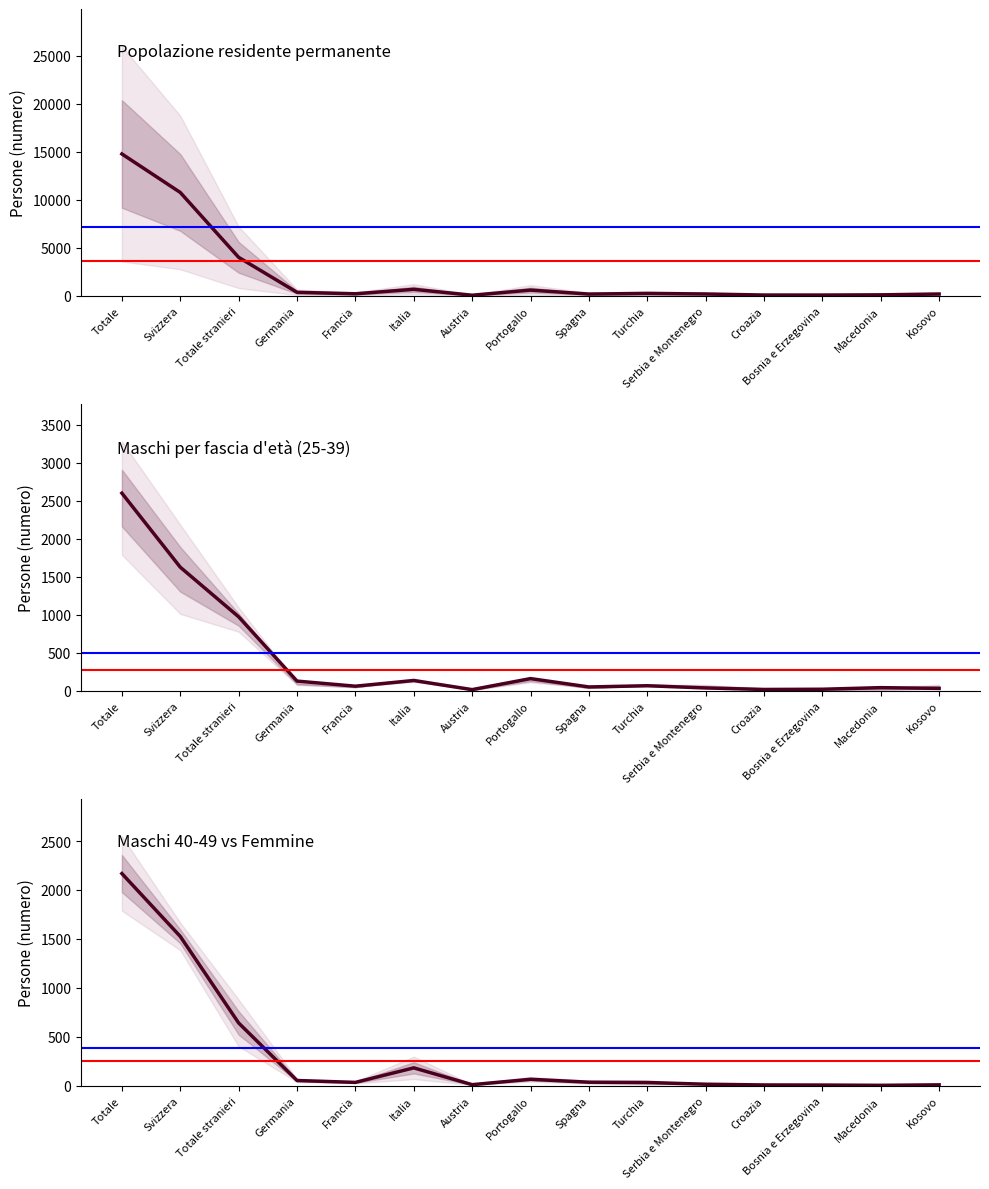

At Totale stranieri, list the series in order from smallest to largest.

Maschi 40-49 vs Femmine, Maschi per fascia d'età, Popolazione residente permanente